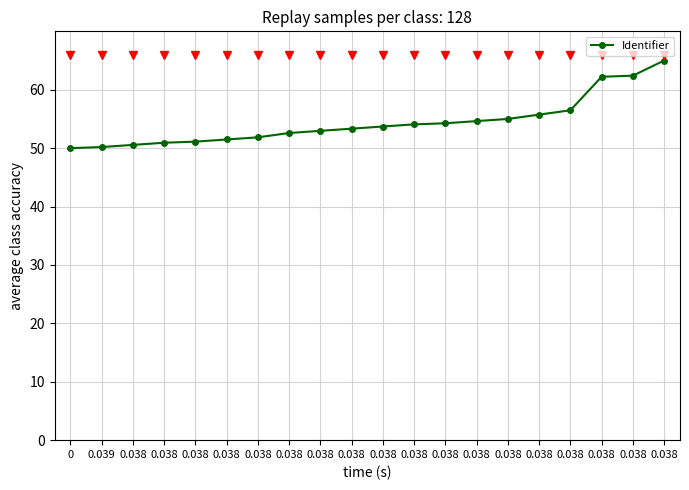

How many series are shown in this chart?

1